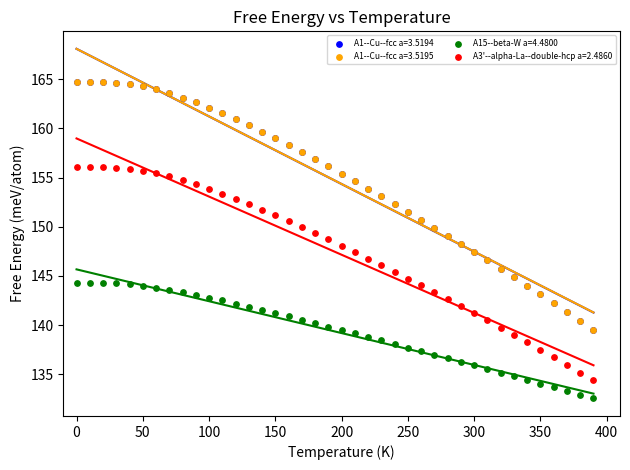

Which series contains the lowest Y value?

A15--beta-W a=4.4800